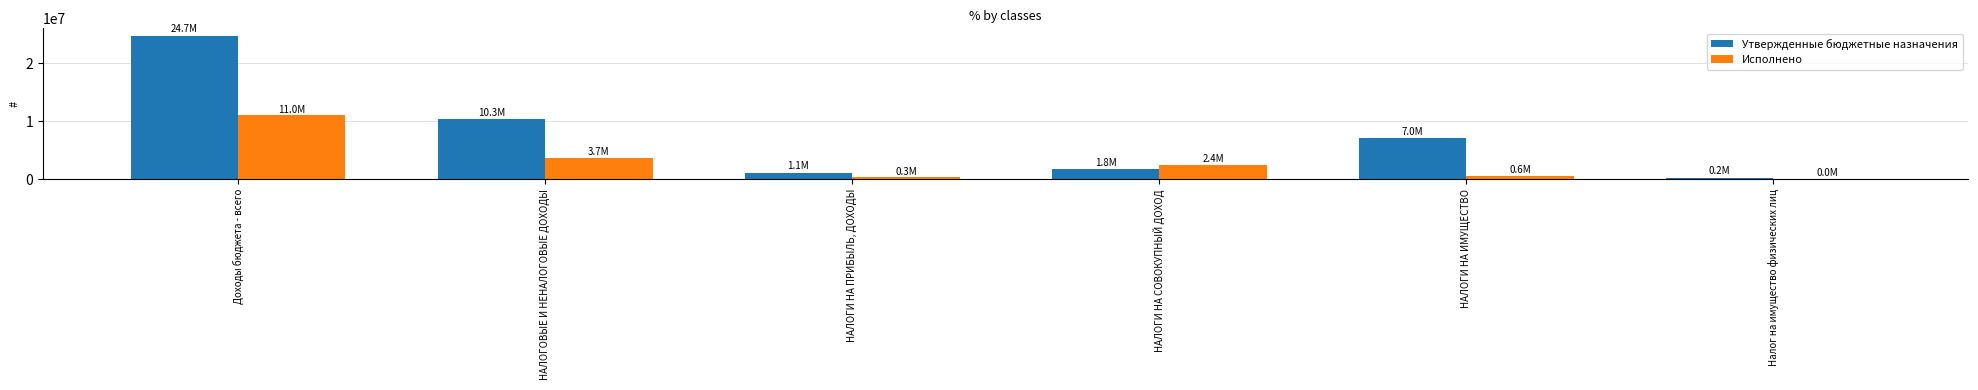

What are all the series names shown in the legend?

Утвержденные бюджетные назначения, Исполнено